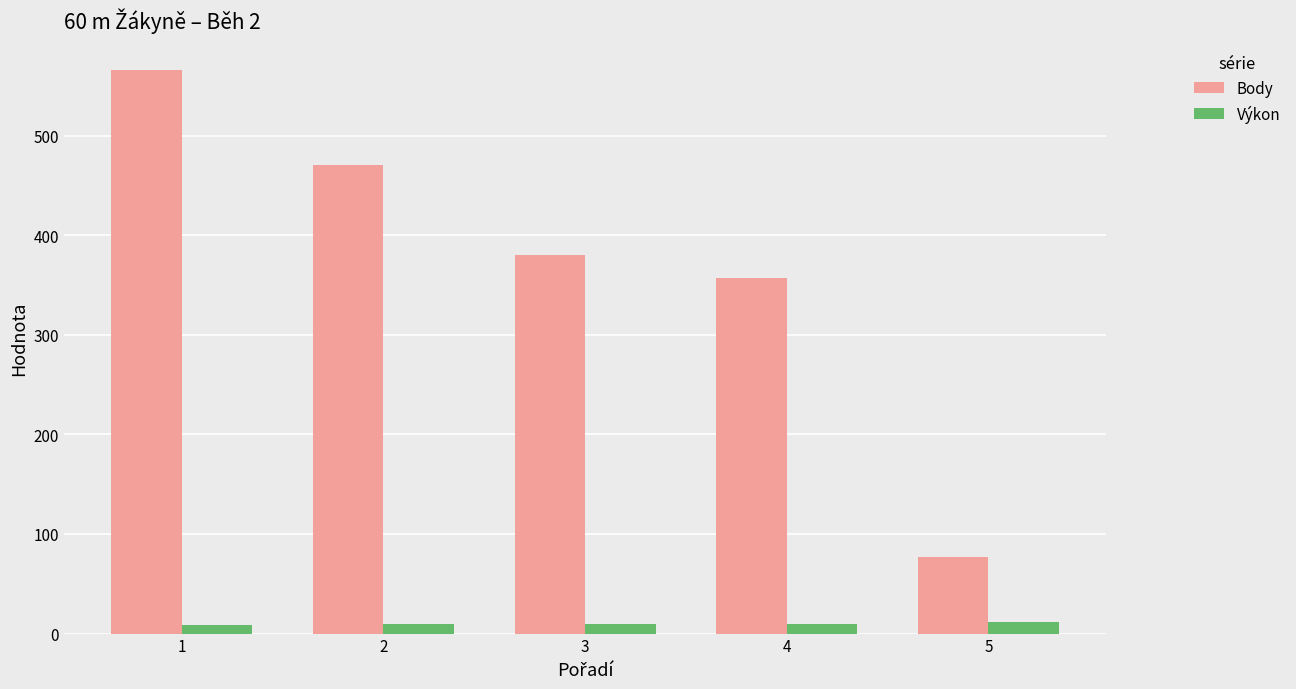

What is the sum of the Výkon values at 3 and 1?

18.8